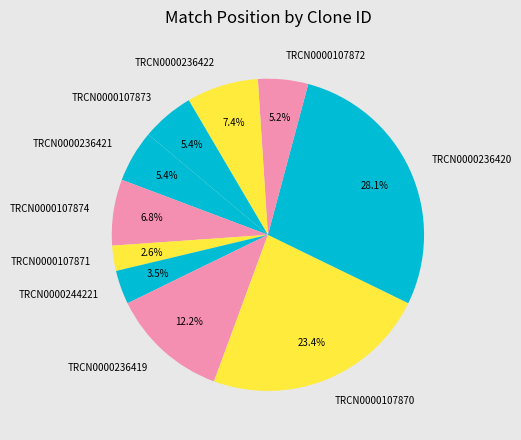

To the nearest percent, what is the difference between the TRCN0000236419 and TRCN0000107874 slice percentages?

5%